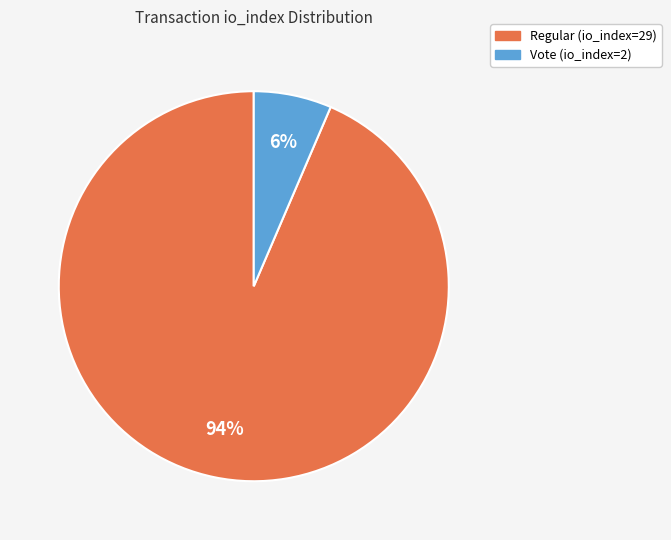

Which has a higher value, Regular (io_index=29) or Vote (io_index=2)?

Regular (io_index=29)